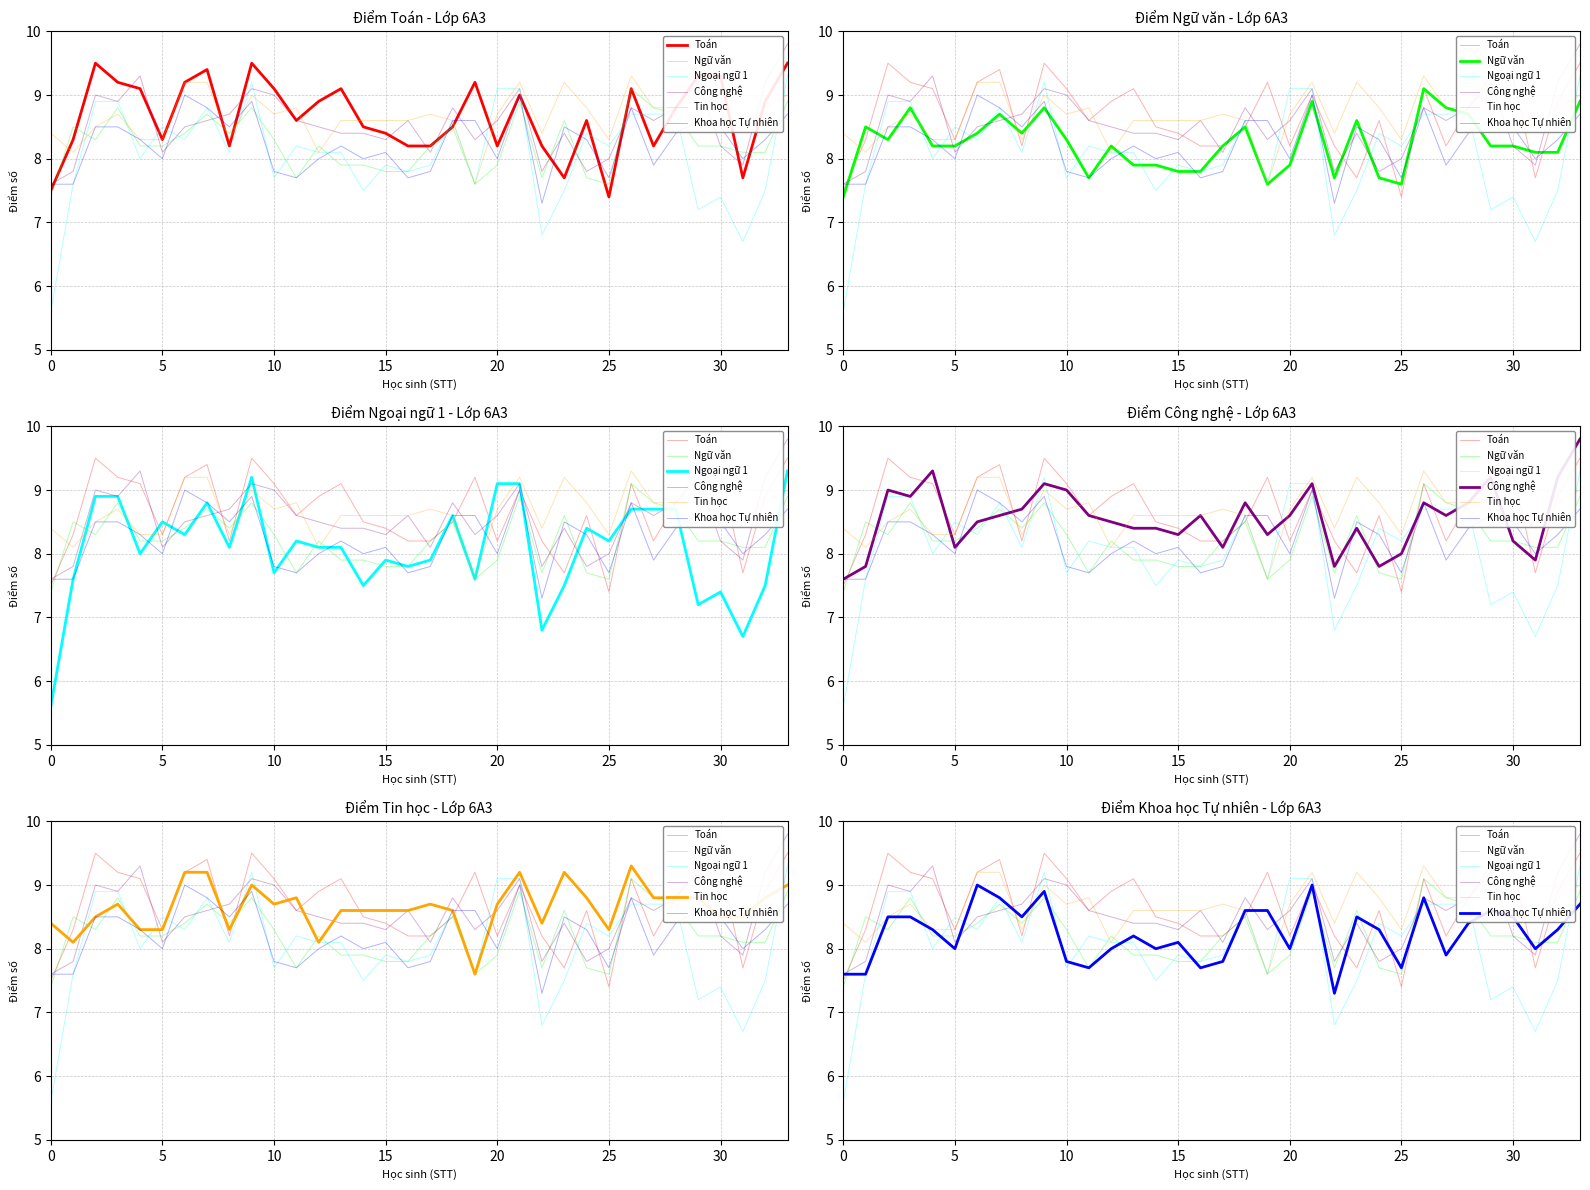

After their last crossing, which series has the higher values: Ngoại ngữ 1 or Khoa học Tự nhiên?

Ngoại ngữ 1